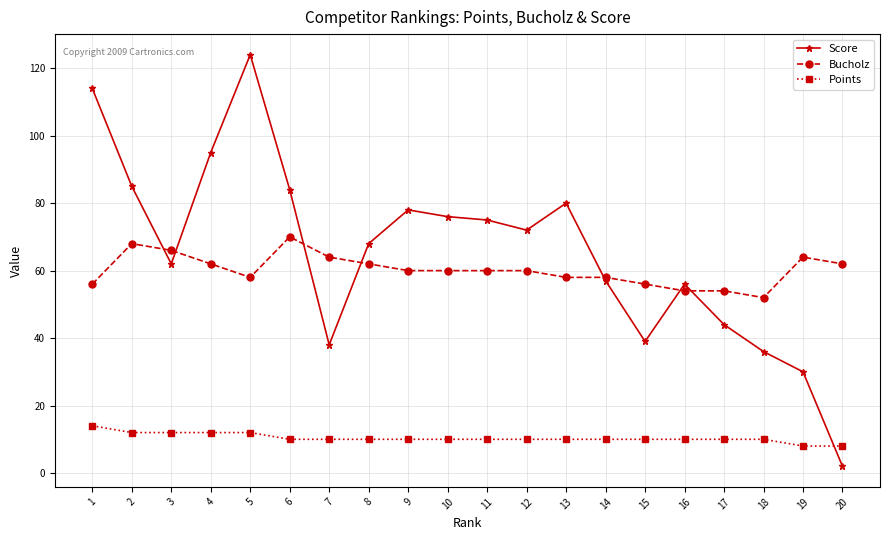

What is the value of the Score point at the 5th from the left?

124